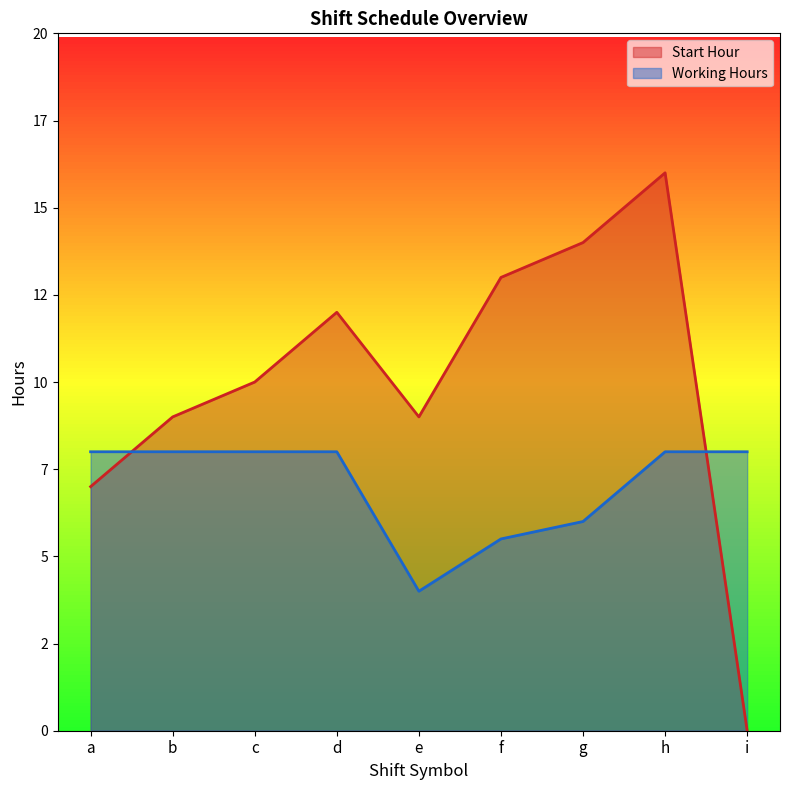

Between f and h, which series saw the biggest shift?

Start Hour